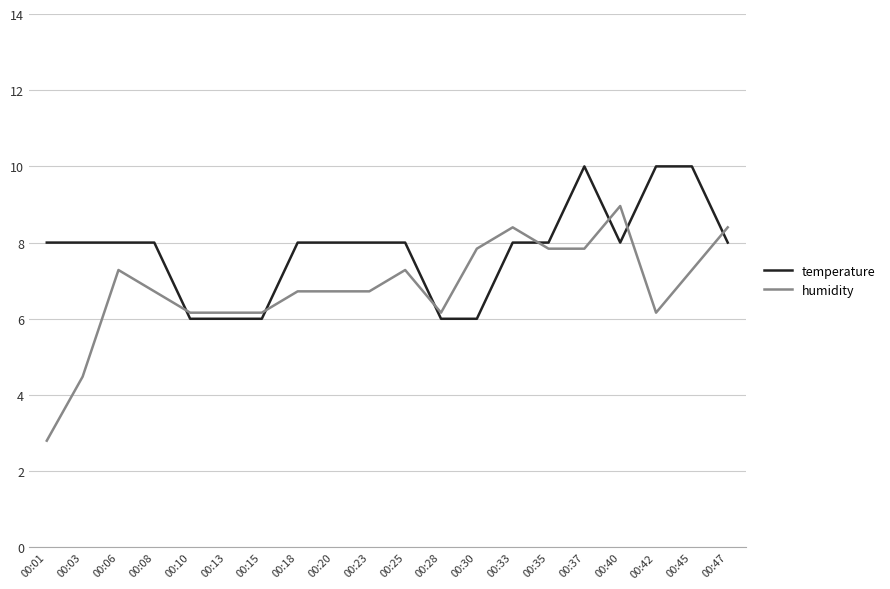

Is it true that temperature equals 6.0 at 00:15?

True